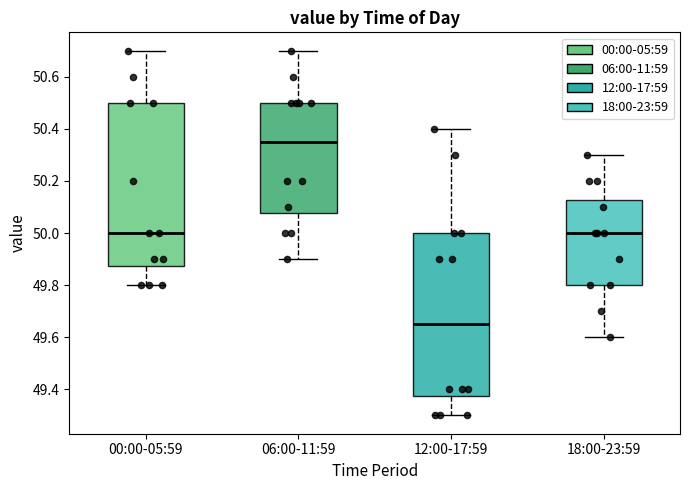

Reading left to right, read every box against the y-axis: the position of its median line, the range the box covers, and the ends of its whiskers. The values are not printed on the chart, so give them approximately, as read against the axis.

00:00-05:59: median 50.00, box 49.88 to 50.50, whiskers 49.80 to 50.70
06:00-11:59: median 50.36, box 50.08 to 50.50, whiskers 49.90 to 50.70
12:00-17:59: median 49.66, box 49.38 to 50.00, whiskers 49.30 to 50.40
18:00-23:59: median 50.00, box 49.80 to 50.12, whiskers 49.60 to 50.30